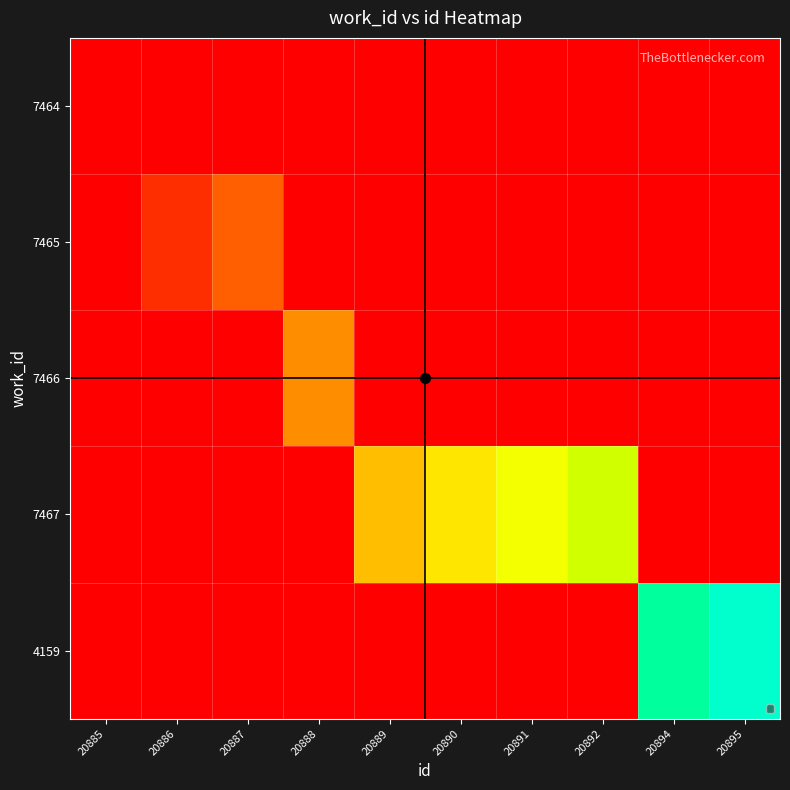

Which series has the largest total across all categories?

7467